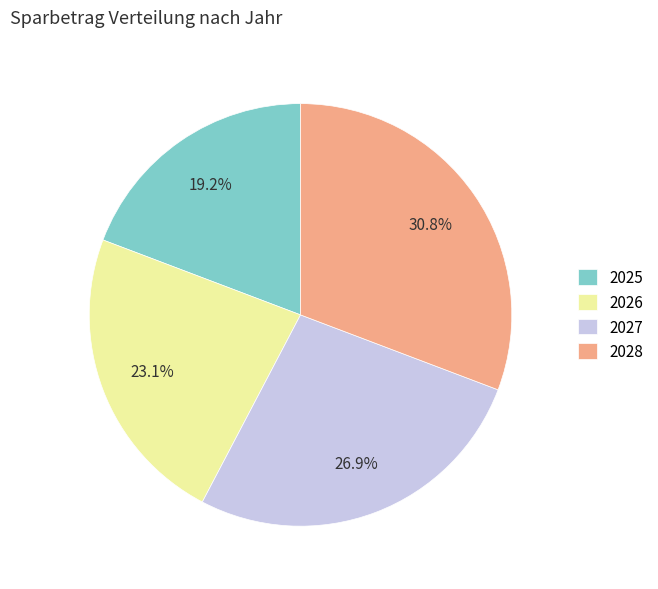

How many segments does this pie chart have?

4